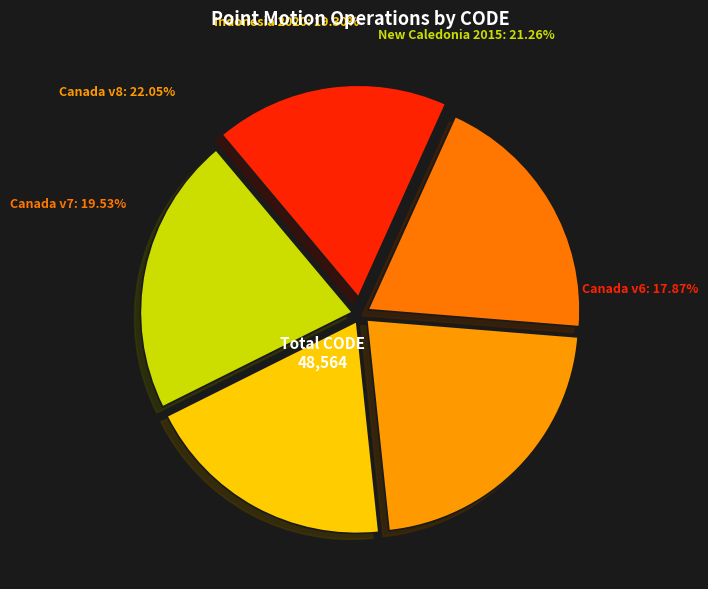

Does Indonesian Deformation Model 2020 account for over 50% of the chart?

No